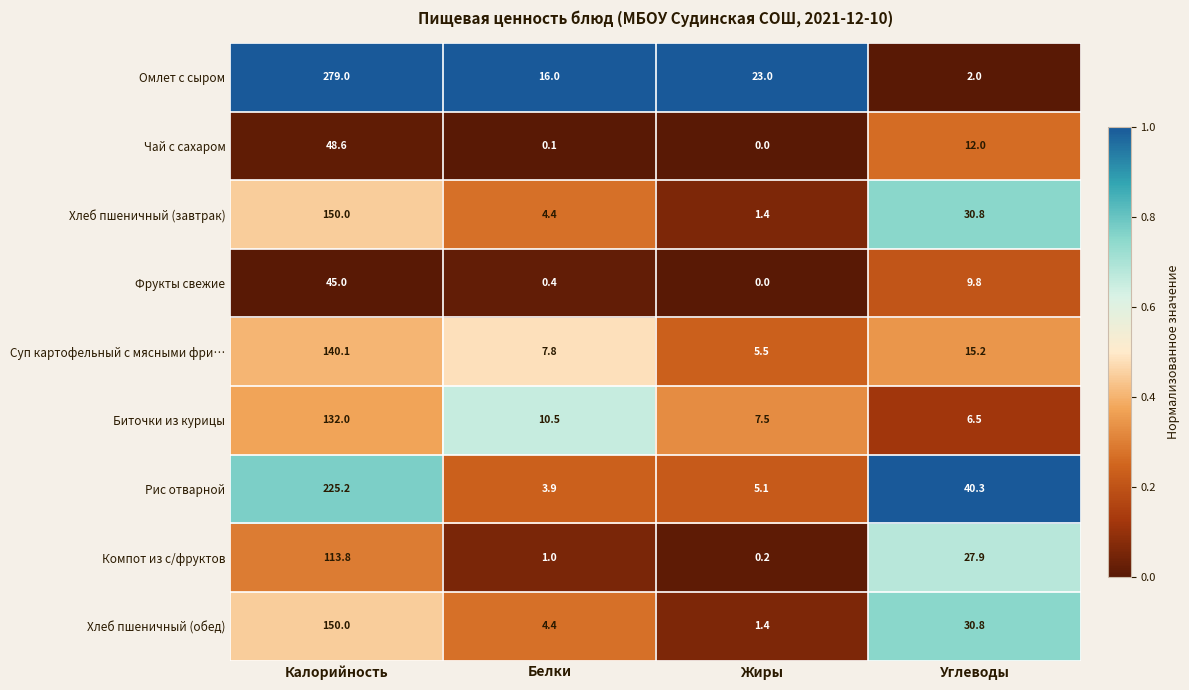

How many series are shown in this chart?

9